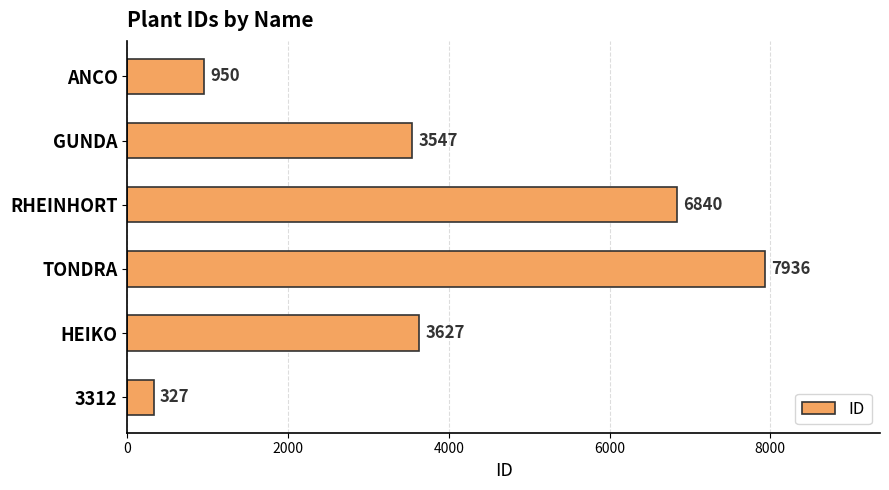

Between GUNDA and 3312, which is larger?

GUNDA